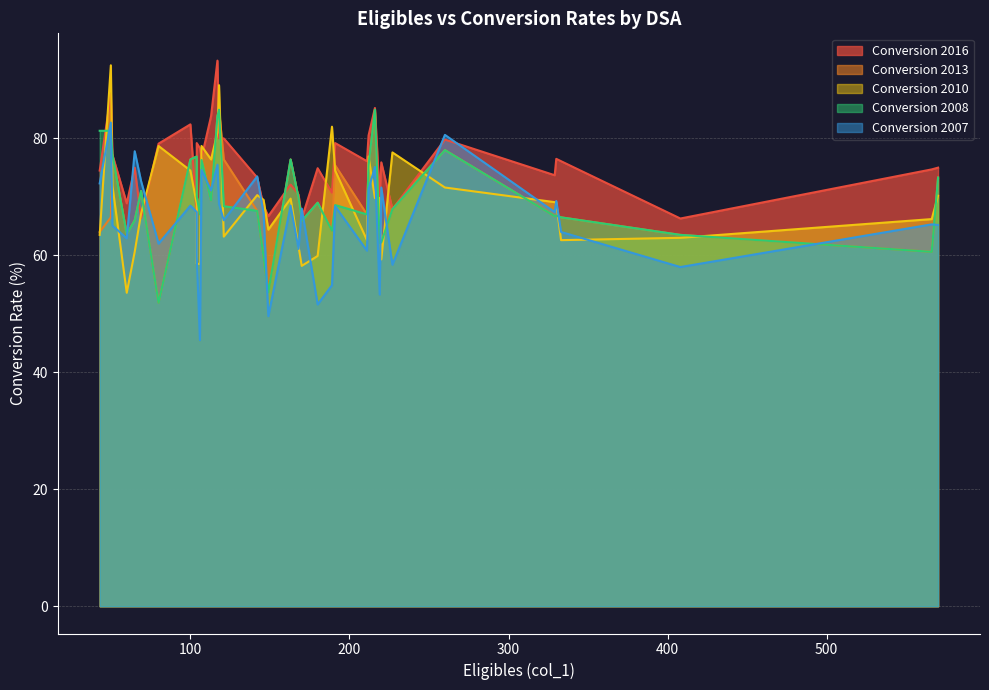

At how many categories does at least one series exceed 54?

38